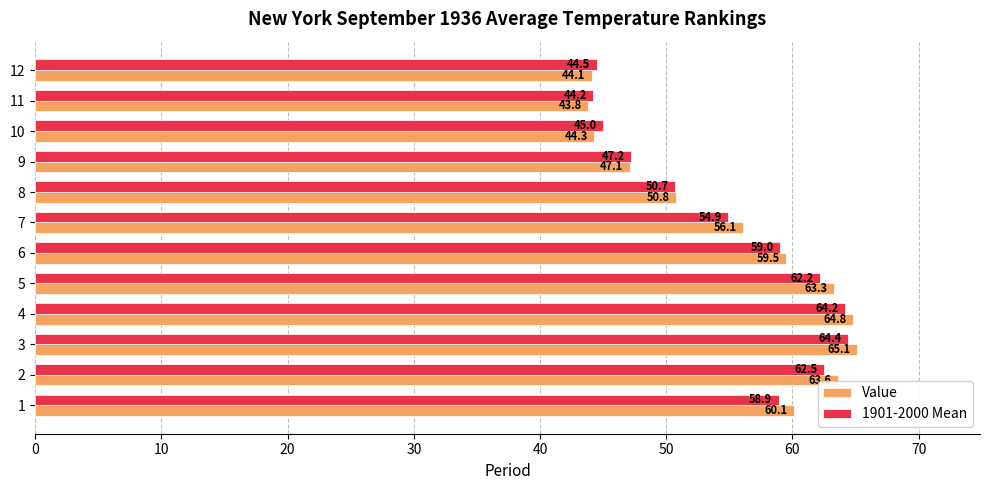

What is the difference between the second highest and minimum values in the 1901-2000 Mean series?

20.0